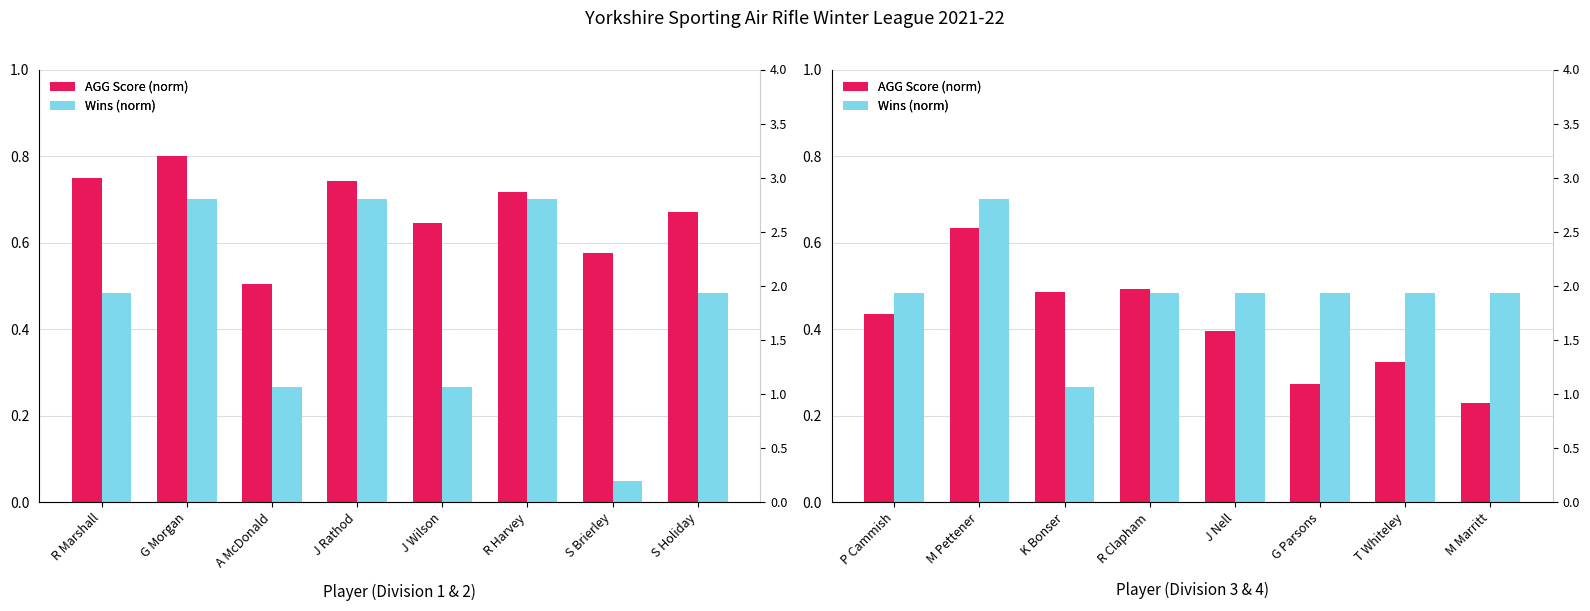

Rank the series by their average value, from highest to lowest.

Wins (norm), AGG Score (norm)